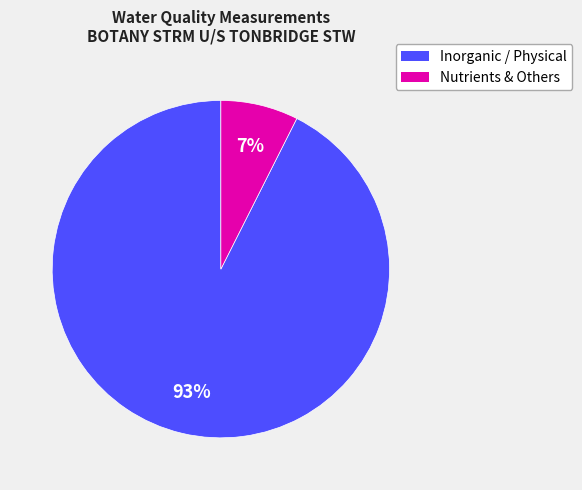

Does any single category account for the majority?

Yes